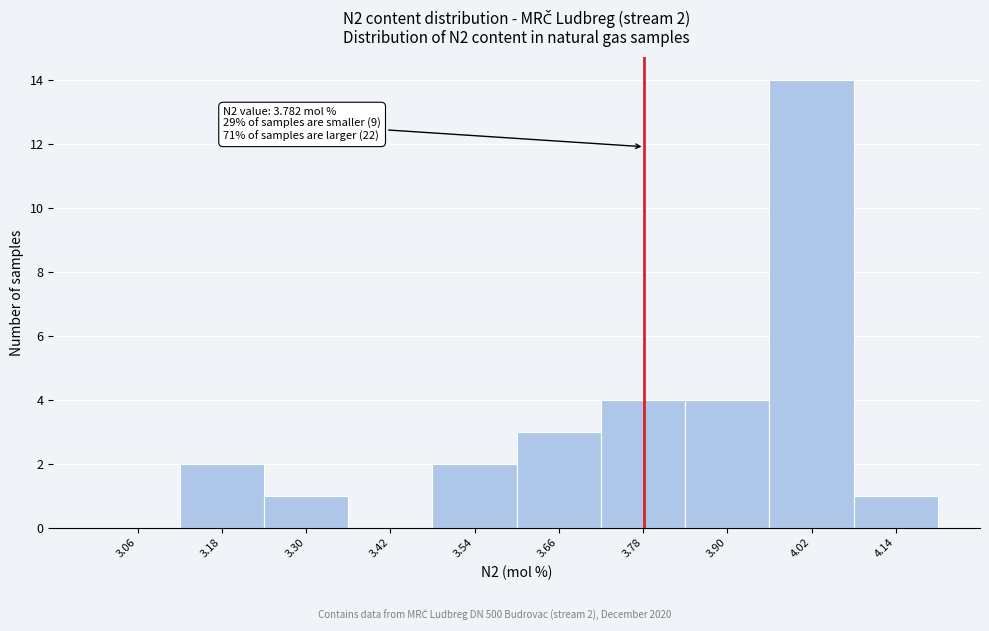

Over which range of the x-axis is the bar tallest?

3.96 to 4.08